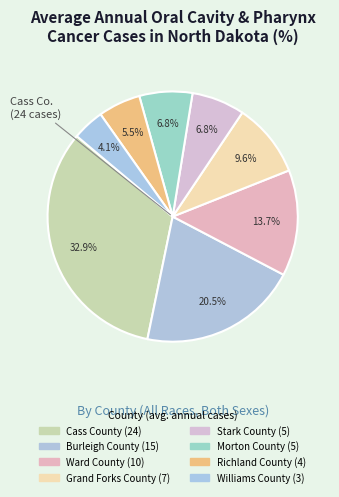

What is the change in value from Cass County to Burleigh County?

-9